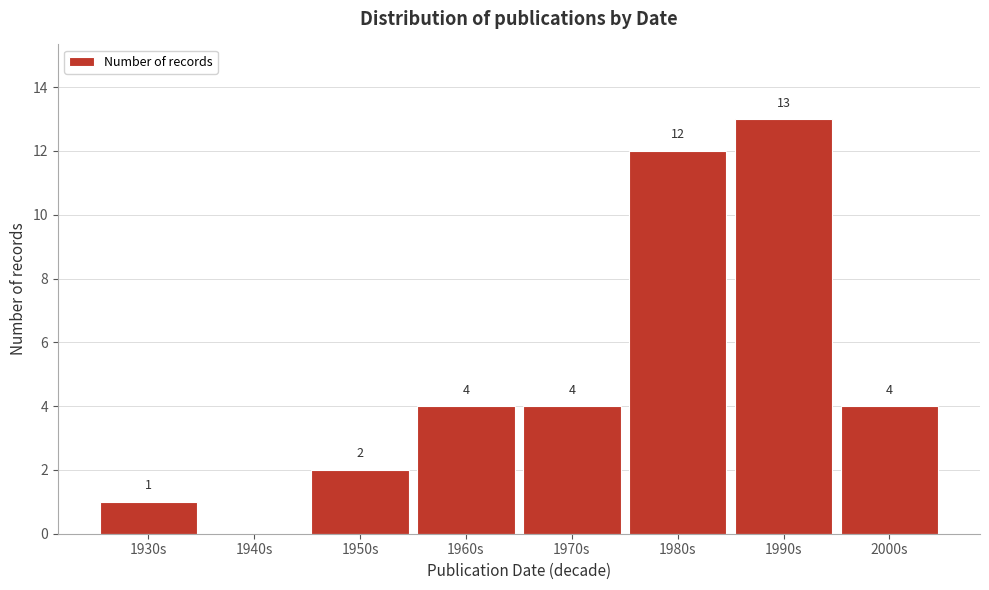

Reading right to left, extract all data points from this chart.

2000s=4	1990s=13	1980s=12	1970s=4	1960s=4	1950s=2	1940s=0	1930s=1